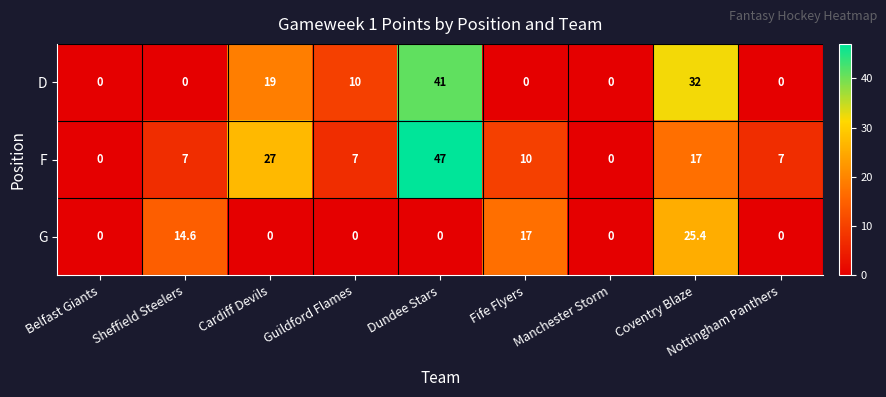

Is it true that F equals 15.1 at Dundee Stars?

False